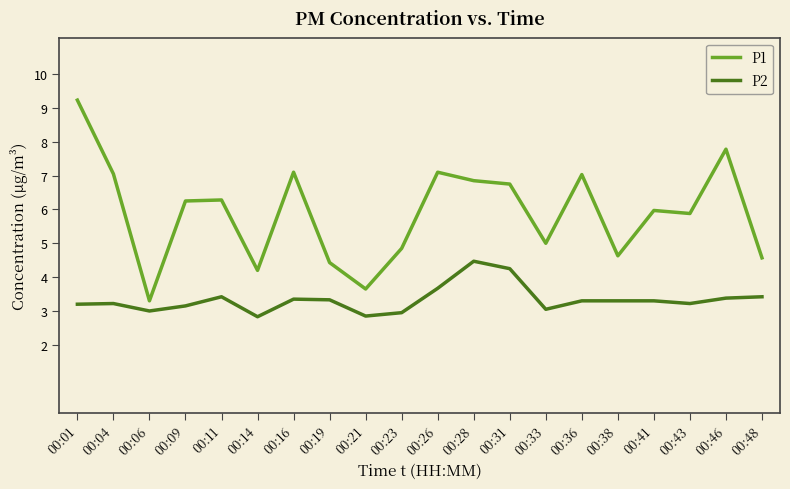

Where is the first local minimum for P1?

00:06